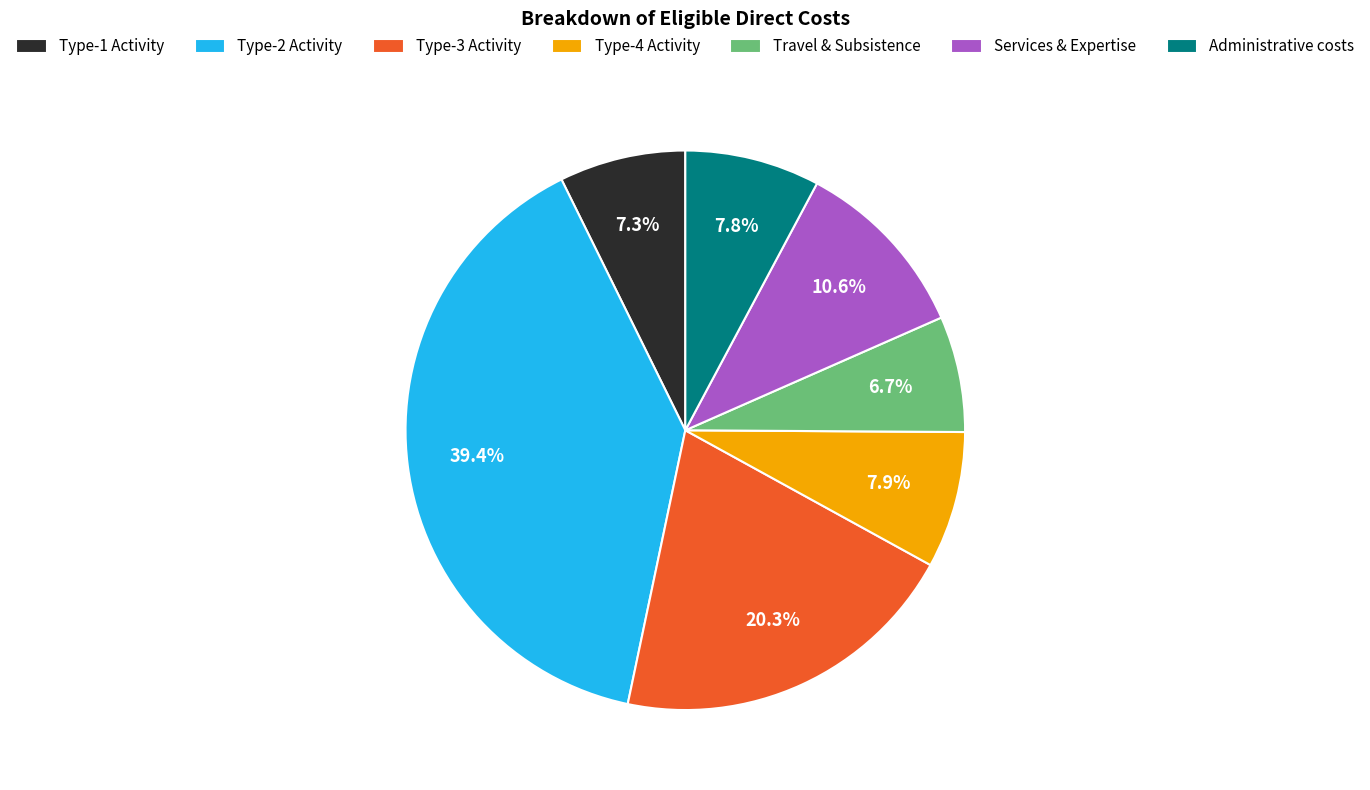

Does Travel & Subsistence account for over 50% of the chart?

No